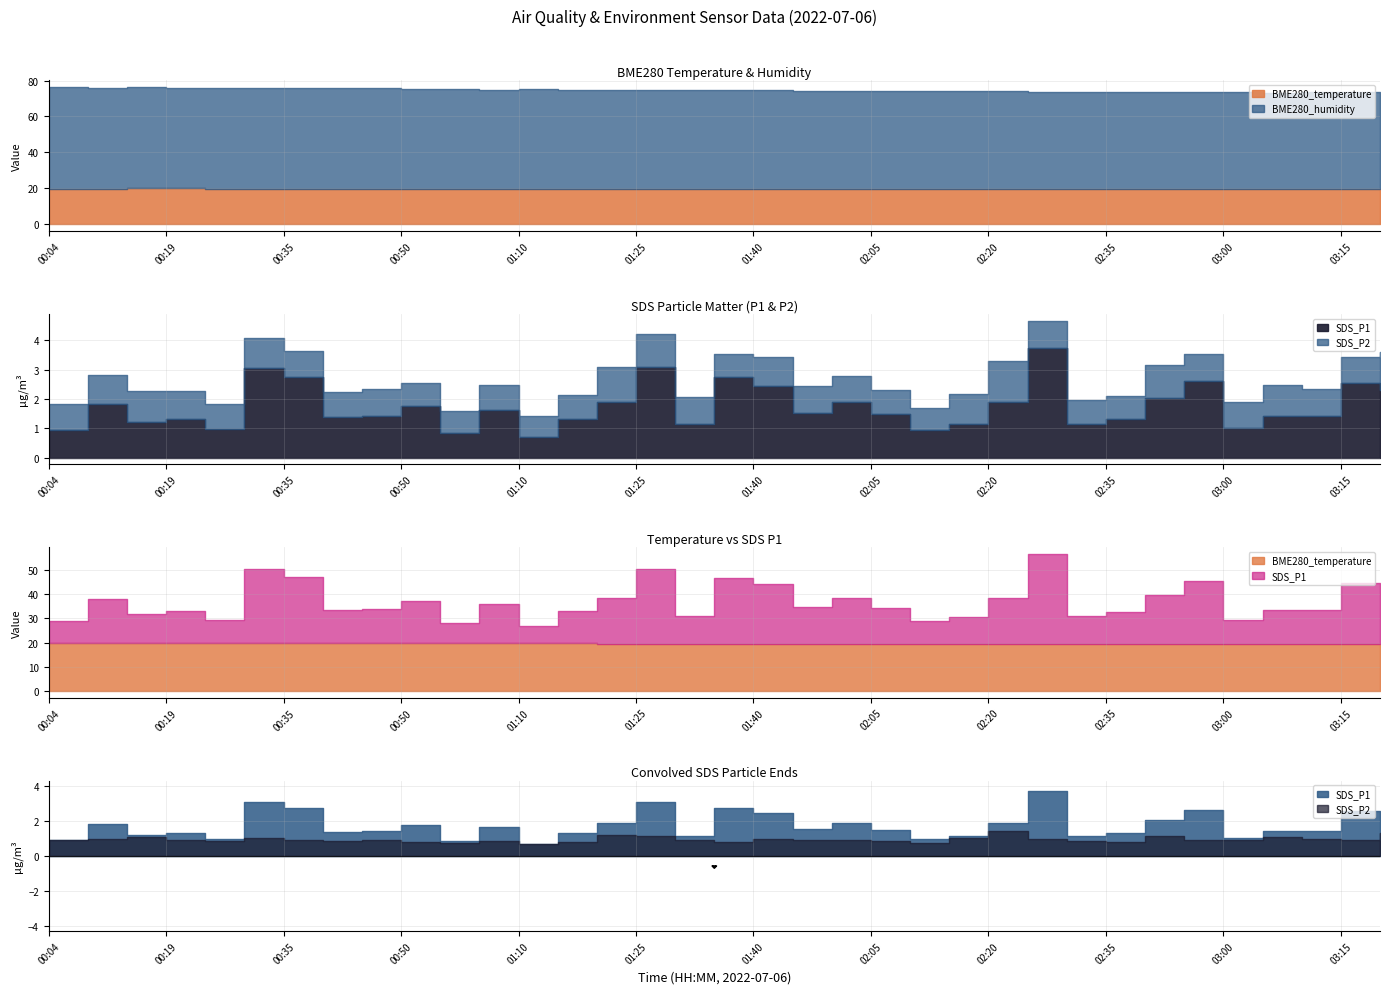

What are all the series names shown in the legend?

BME280_temperature, BME280_humidity, SDS_P1, SDS_P2